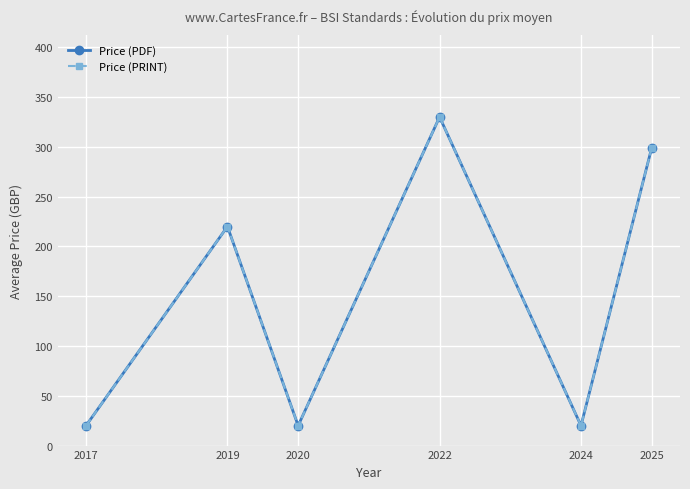

Which has a higher value, 2025 or 2020?

2025